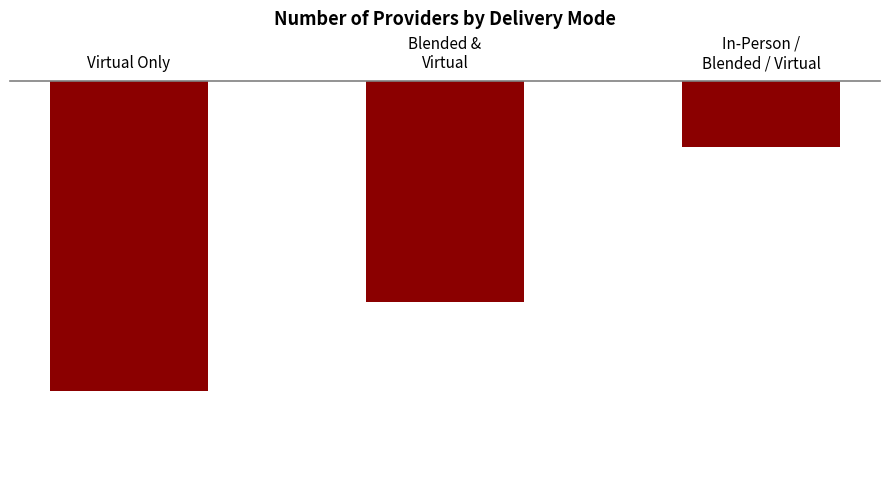

Between Blended &
Virtual and In-Person /
Blended / Virtual, which is larger?

In-Person /
Blended / Virtual